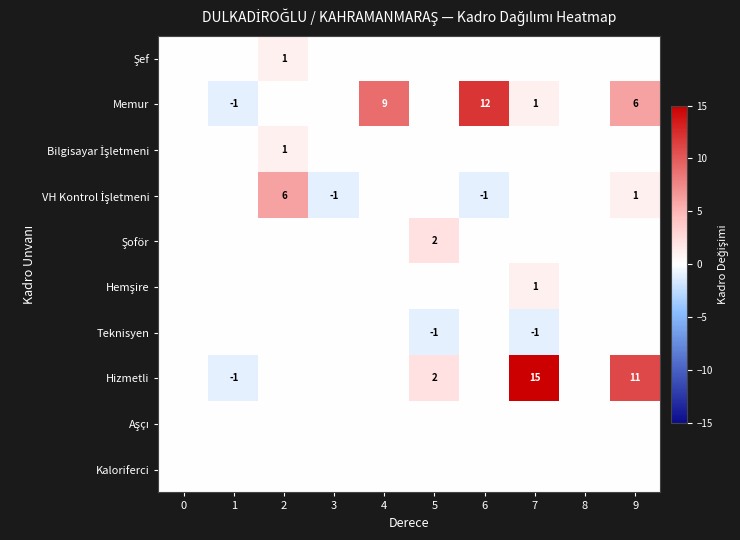

Is the value of Teknisyen at 2 greater than the value of Hizmetli at 3?

No